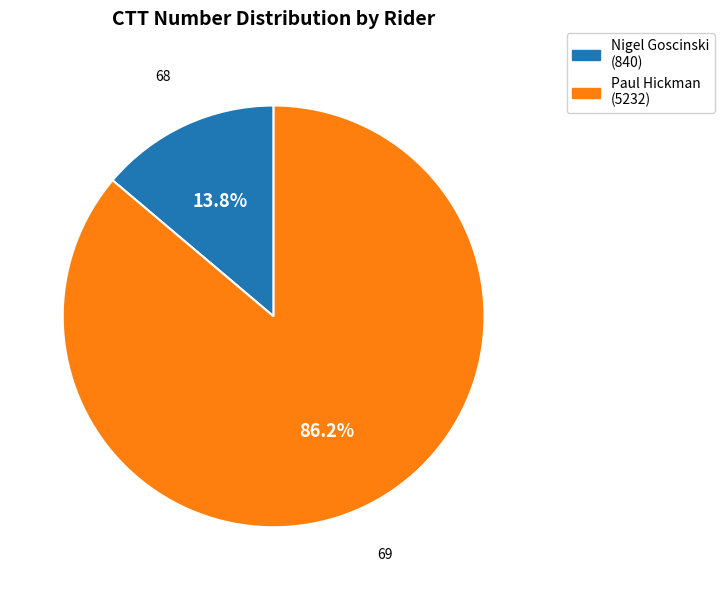

Is there any slice that represents more than half of the pie?

Yes